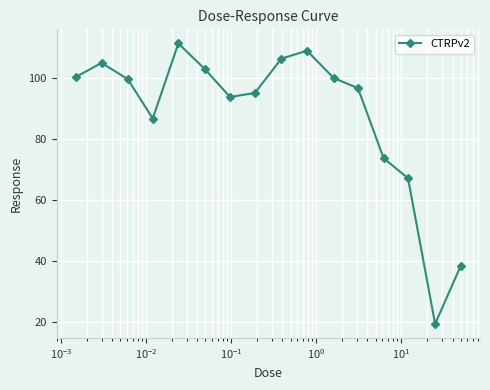

What is the sum of all values?

1403.5